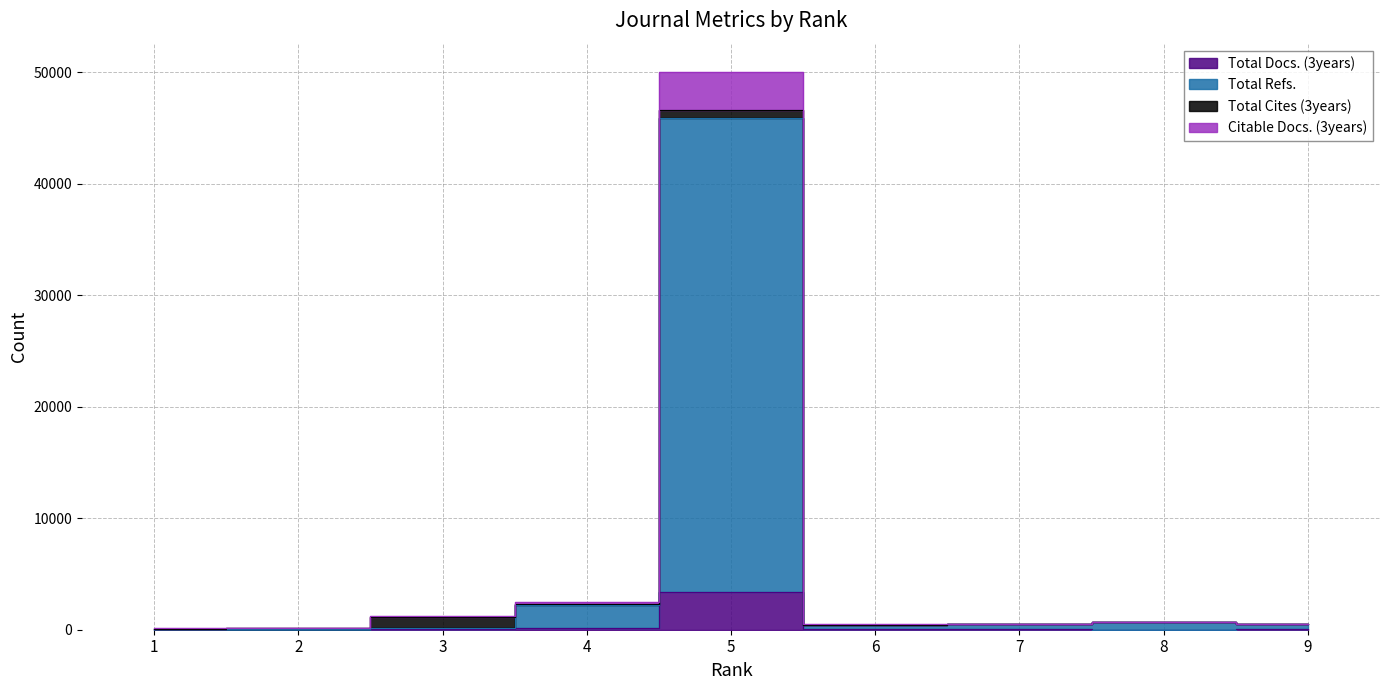

What is the value of the Total Refs. point at the 5th from the left?

45917